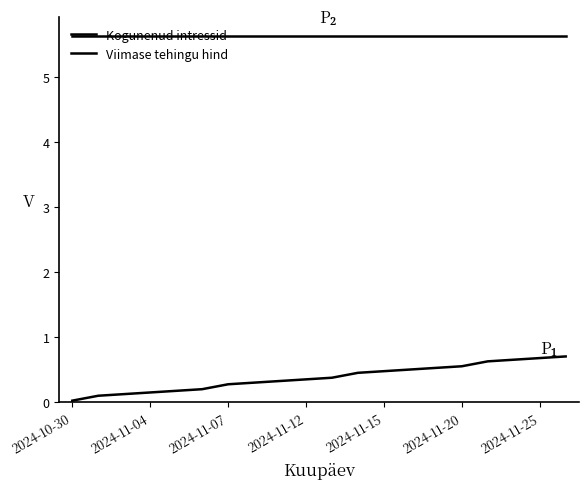

Does the chart display data point markers on the line(s)?

No